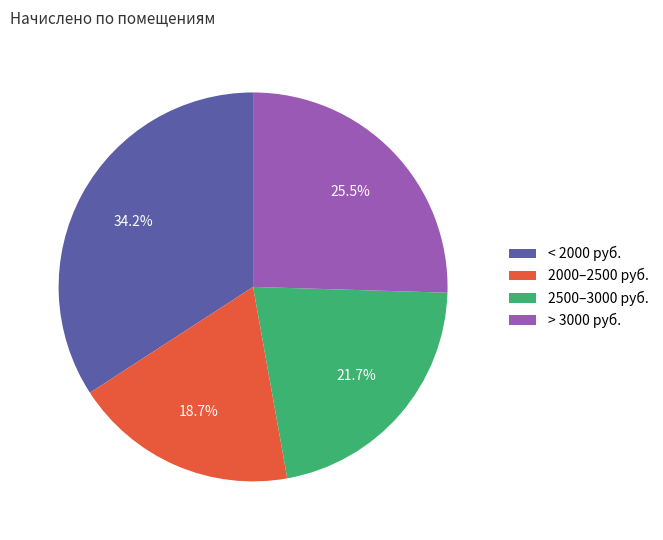

How many segments does this pie chart have?

4